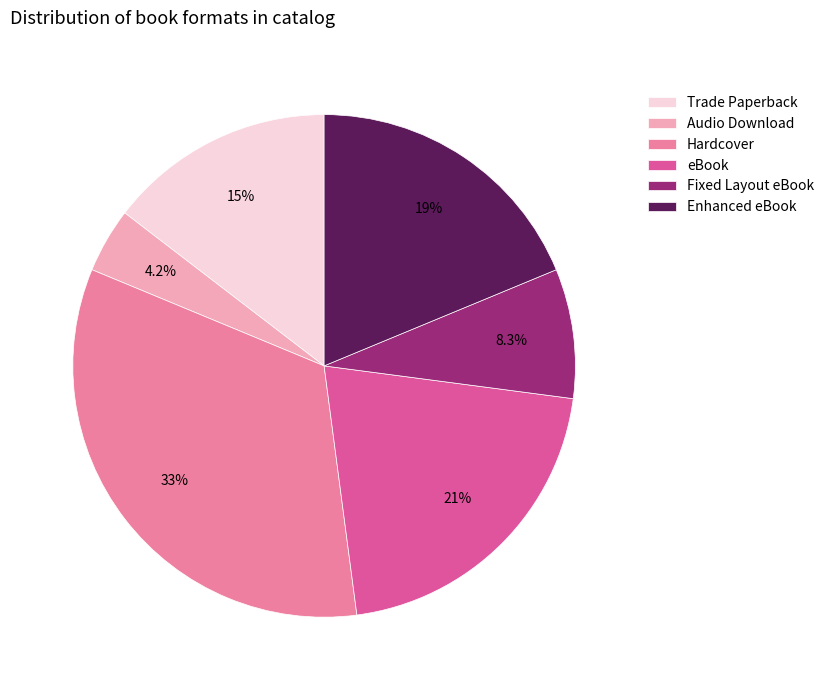

Combined, do Trade Paperback and Enhanced eBook account for over 50%?

No